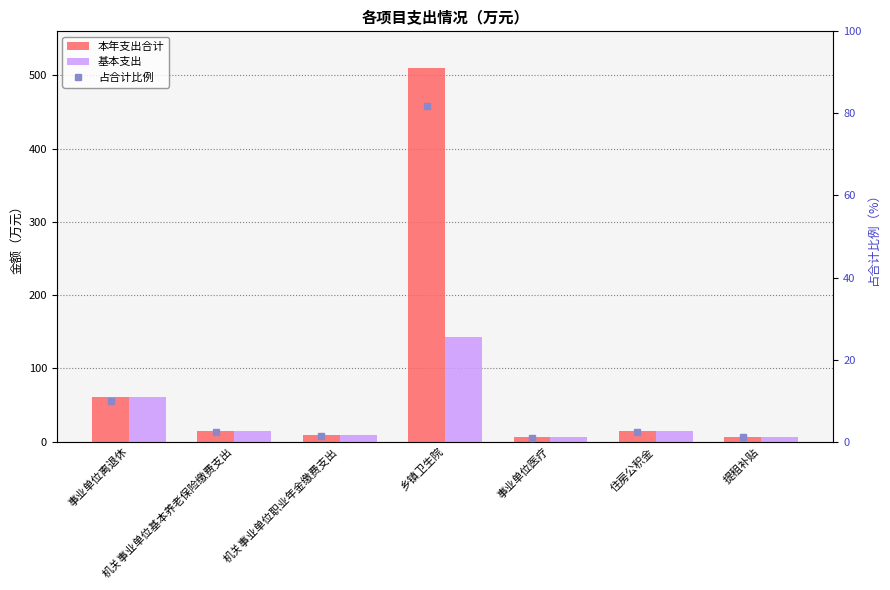

Between 机关事业单位职业年金缴费支出 and 机关事业单位基本养老保险缴费支出, which is larger?

机关事业单位基本养老保险缴费支出